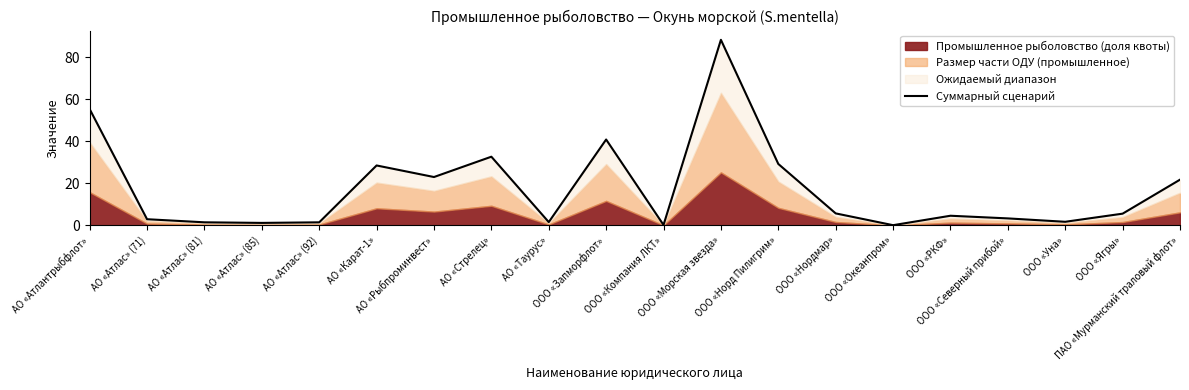

Reading left to right, list all the values displayed in this chart.

55.3	2.9	1.5	1.2	1.5	28.5	23.0	32.7	1.6	40.8	0.2	88.3	29.2	5.7	0.1	4.6	3.3	1.7	5.6	21.7